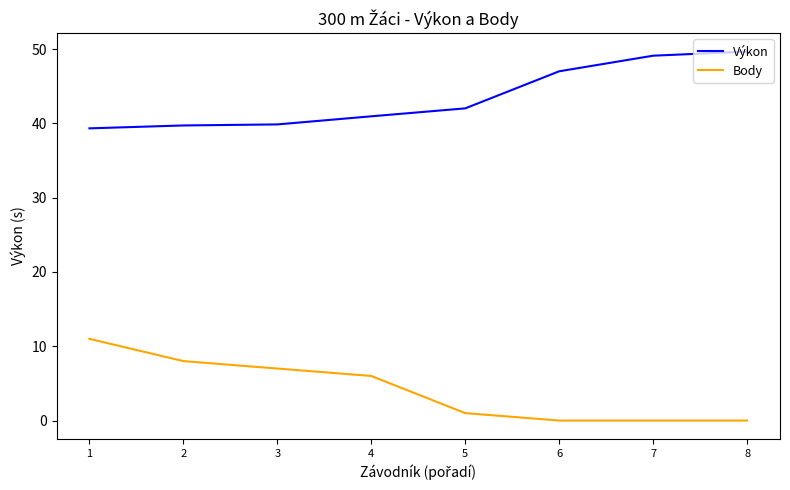

What is the difference between the highest and lowest values at 5?

41.0